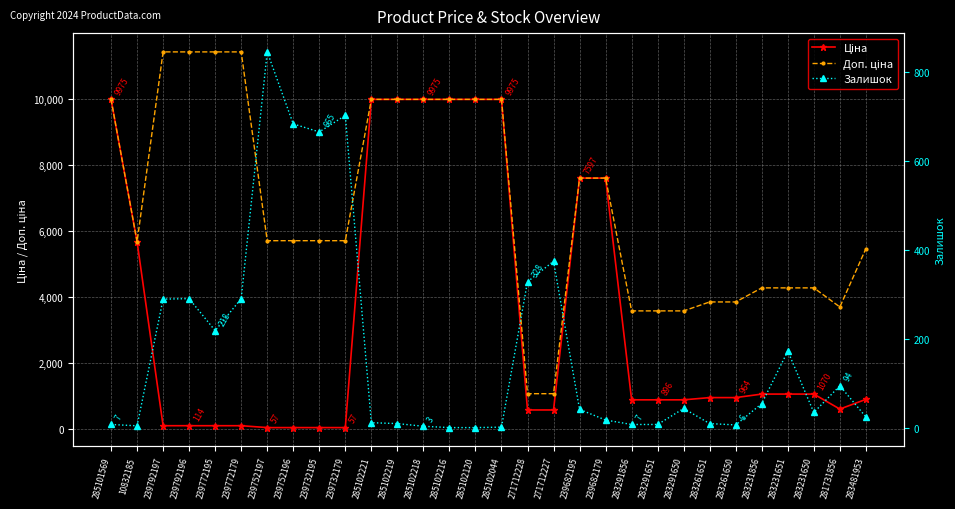

What is the difference between the second highest and second lowest values in the Доп. ціна series?

10328.3